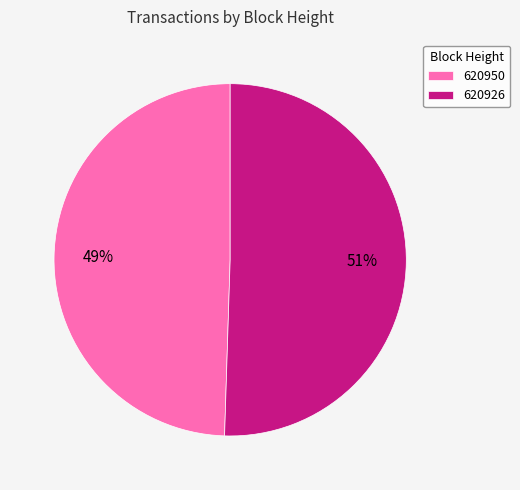

Does 620950 represent more than half of the total?

No